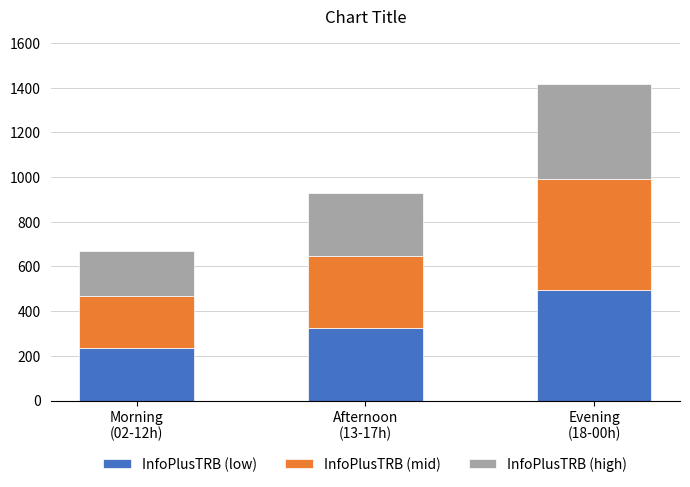

The value of InfoPlusTRB (low) at Afternoon
(13-17h) is 481. True or false?

False